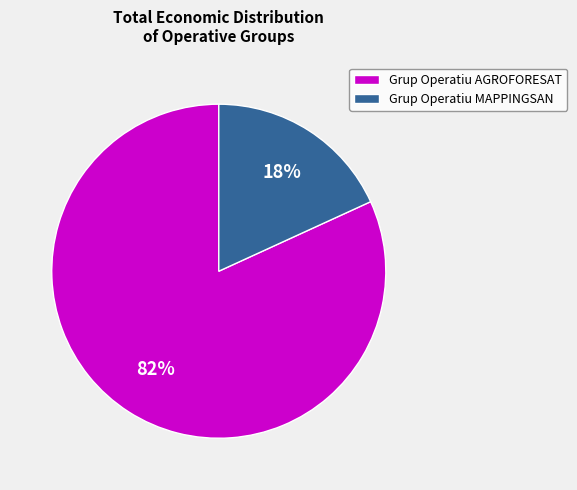

Combined, do Grup Operatiu AGROFORESAT and Grup Operatiu MAPPINGSAN account for over 50%?

Yes